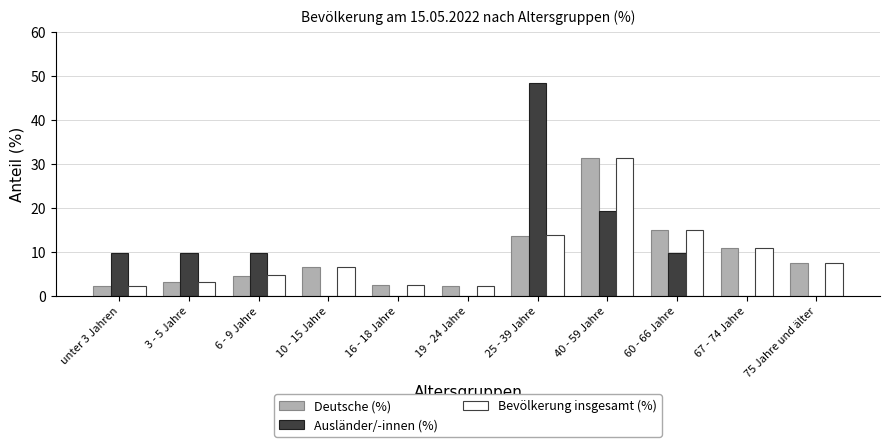

What are all the series names shown in the legend?

Deutsche (%), Ausländer/-innen (%), Bevölkerung insgesamt (%)